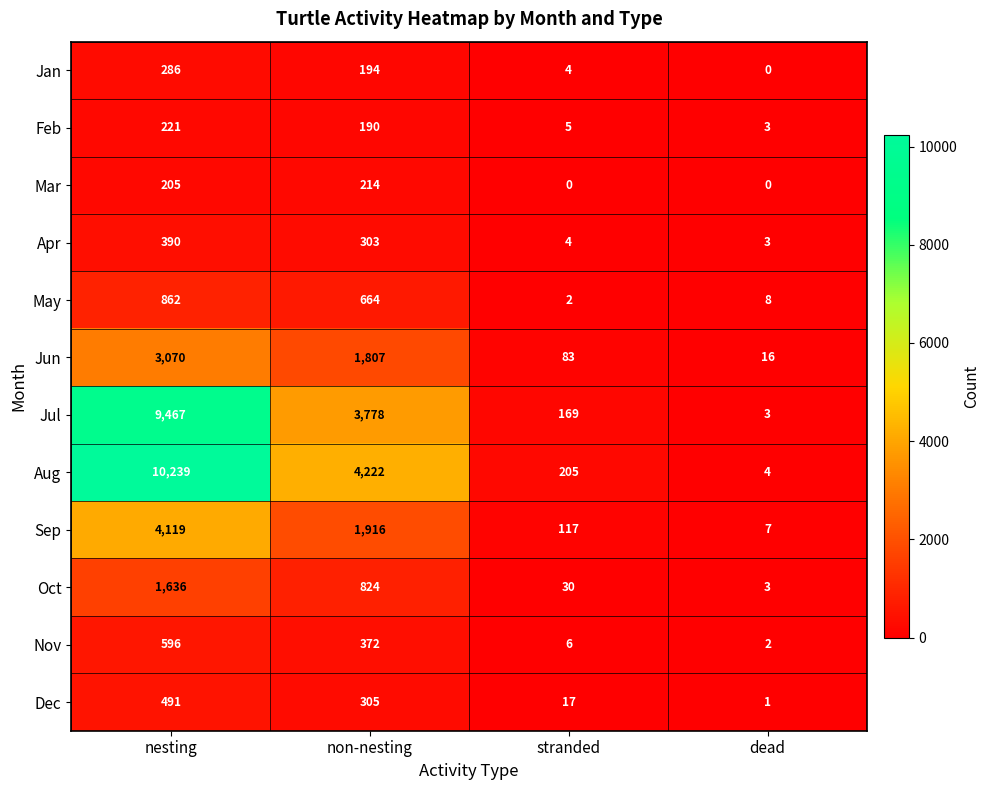

At which category does the chart reach its peak across all series?

nesting